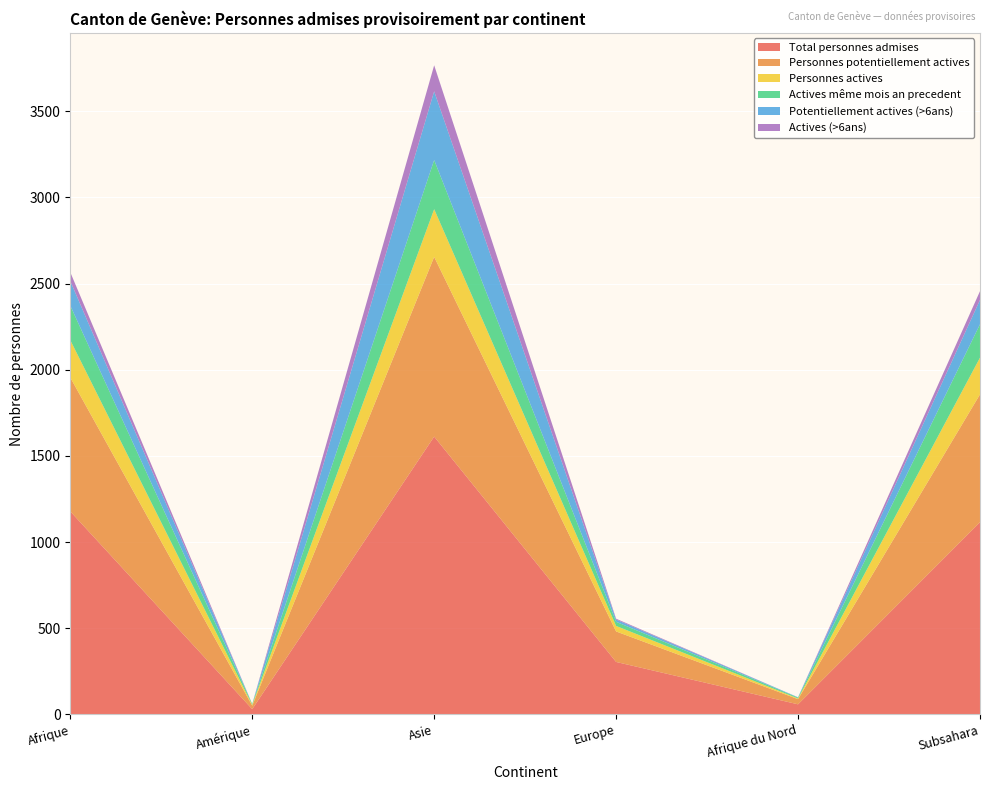

Reading left to right, transcribe all the data shown in this chart.

Total personnes admises: Afrique=1178	Amérique=30	Asie=1612	Europe=304	Afrique du Nord=58	Subsahara=1115
Personnes potentiellement actives: Afrique=777	Amérique=20	Asie=1043	Europe=177	Afrique du Nord=30	Subsahara=742
Personnes actives: Afrique=217	Amérique=5	Asie=277	Europe=32	Afrique du Nord=4	Subsahara=213
Actives même mois an precedent: Afrique=200	Amérique=5	Asie=285	Europe=24	Afrique du Nord=5	Subsahara=194
Potentiellement actives (>6ans): Afrique=143	Amérique=0	Asie=399	Europe=13	Afrique du Nord=2	Subsahara=141
Actives (>6ans): Afrique=51	Amérique=0	Asie=151	Europe=5	Afrique du Nord=0	Subsahara=51